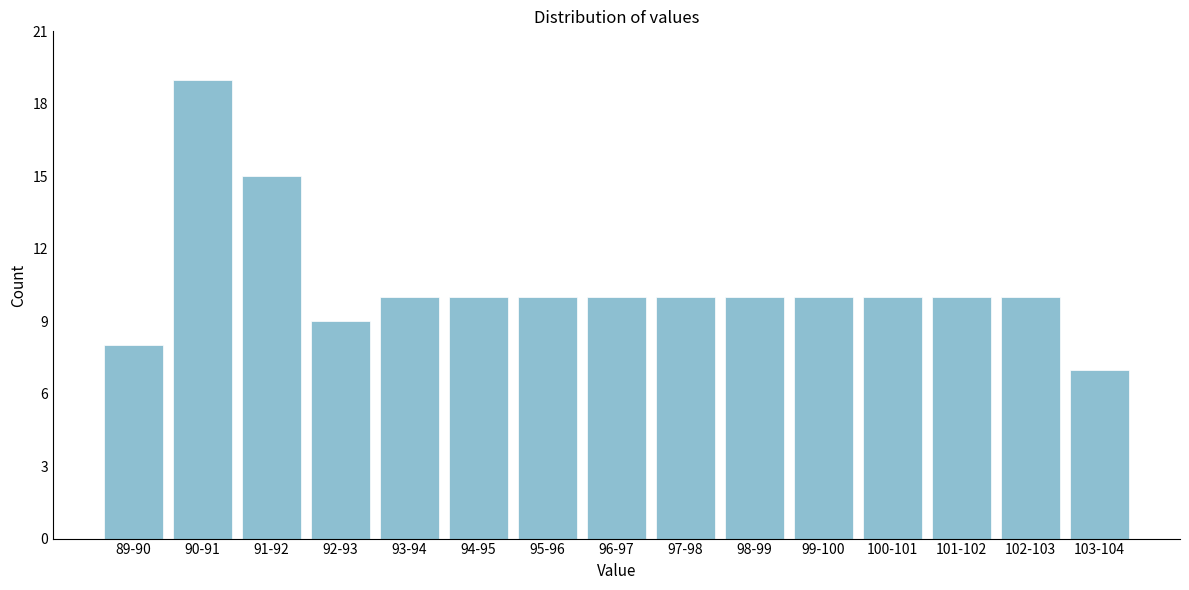

Reading left to right, transcribe all the data shown in this chart.

89-90=8	90-91=19	91-92=15	92-93=9	93-94=10	94-95=10	95-96=10	96-97=10	97-98=10	98-99=10	99-100=10	100-101=10	101-102=10	102-103=10	103-104=7